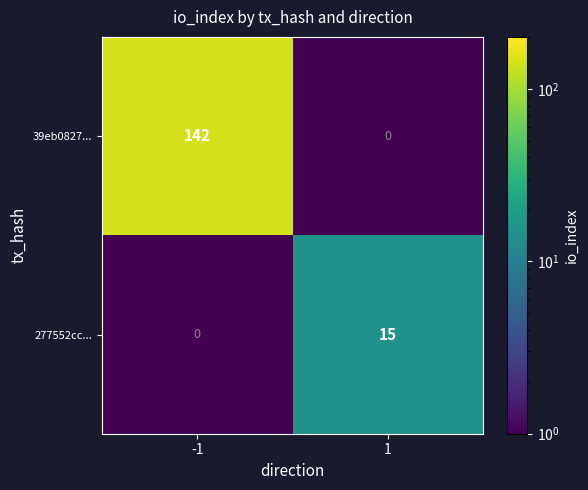

Which series changed the most between -1 and 1?

39eb0827...